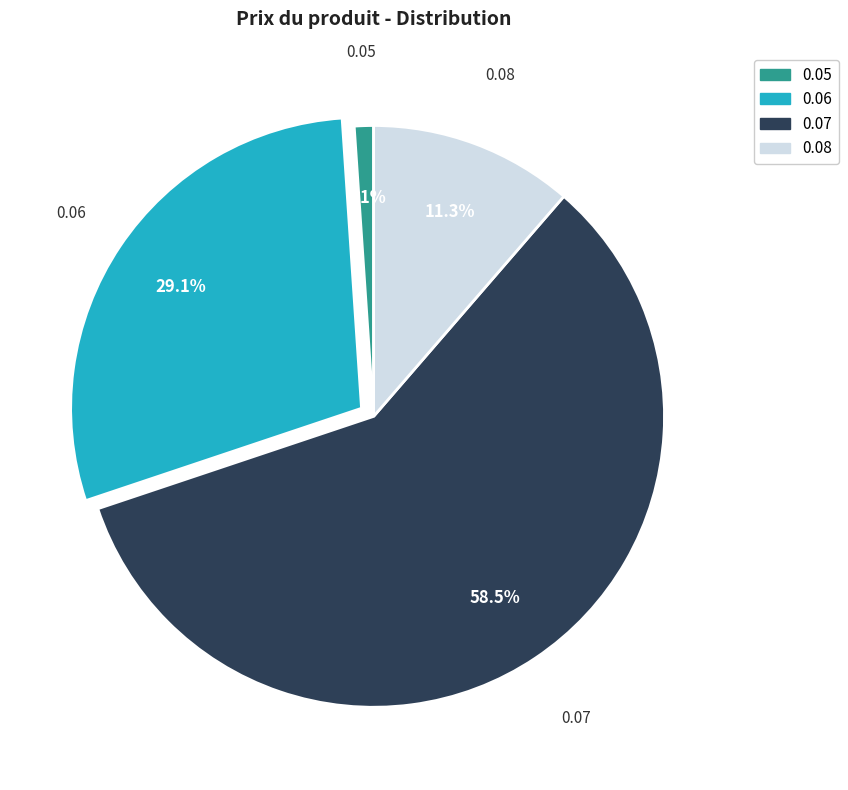

Rank the categories by value from highest to lowest.

0.07, 0.06, 0.08, 0.05